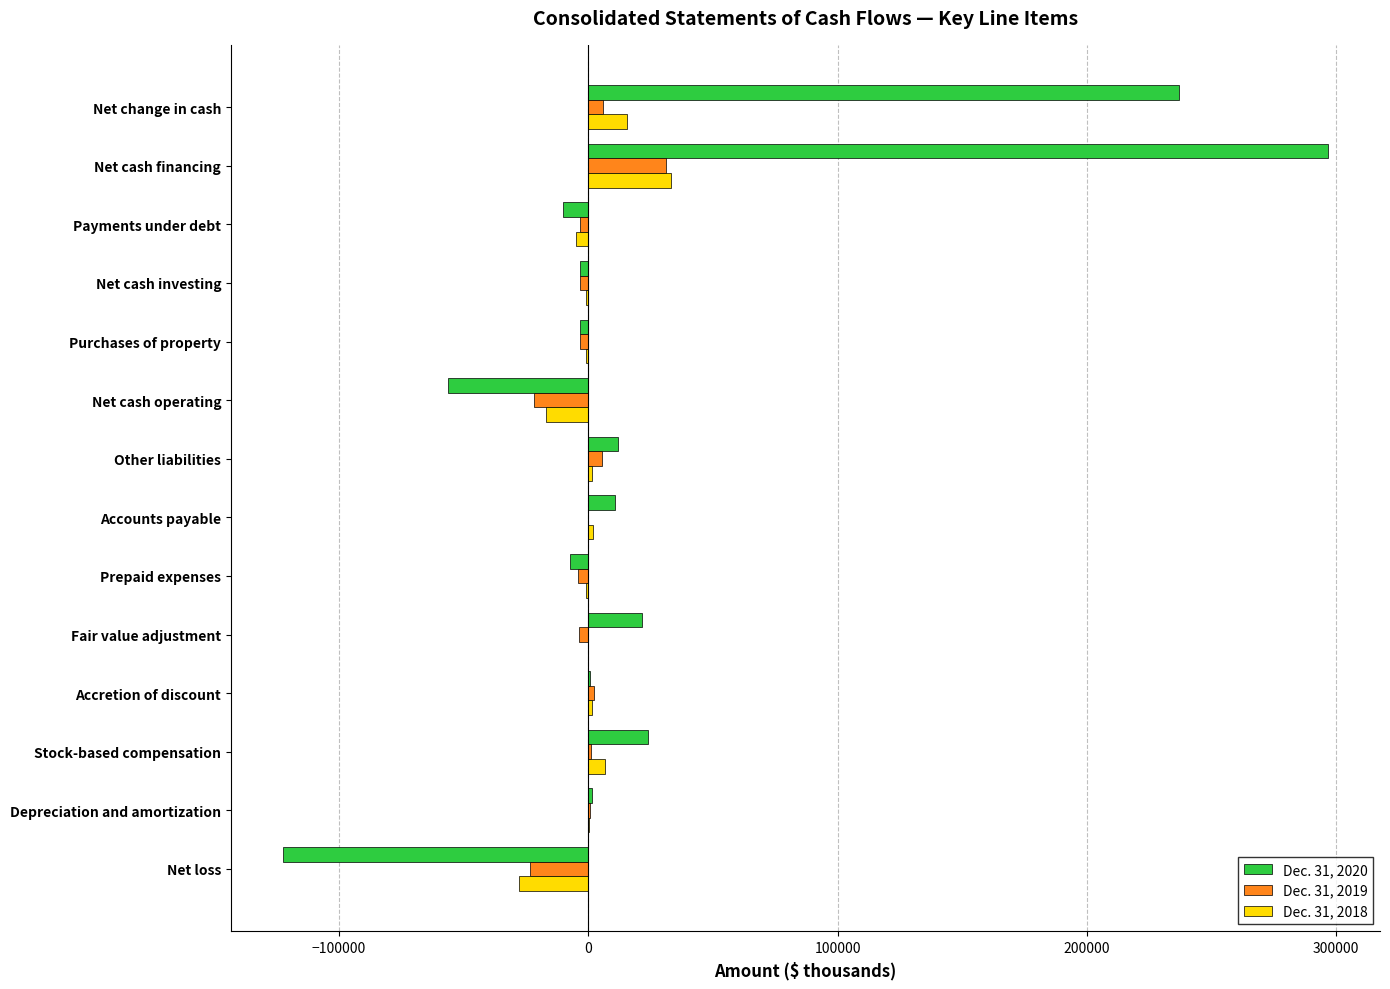

The value of Dec. 31, 2018 at Net cash financing is 48599. True or false?

False